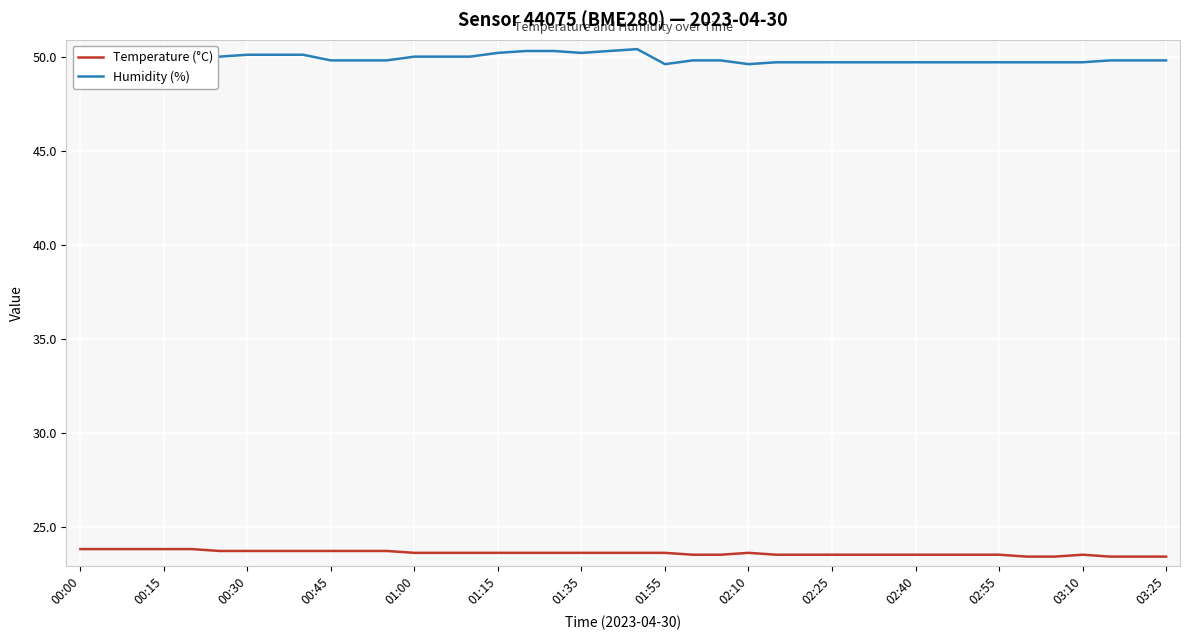

The Temperature (°C) series shows 32.4 at 32. True or false?

False